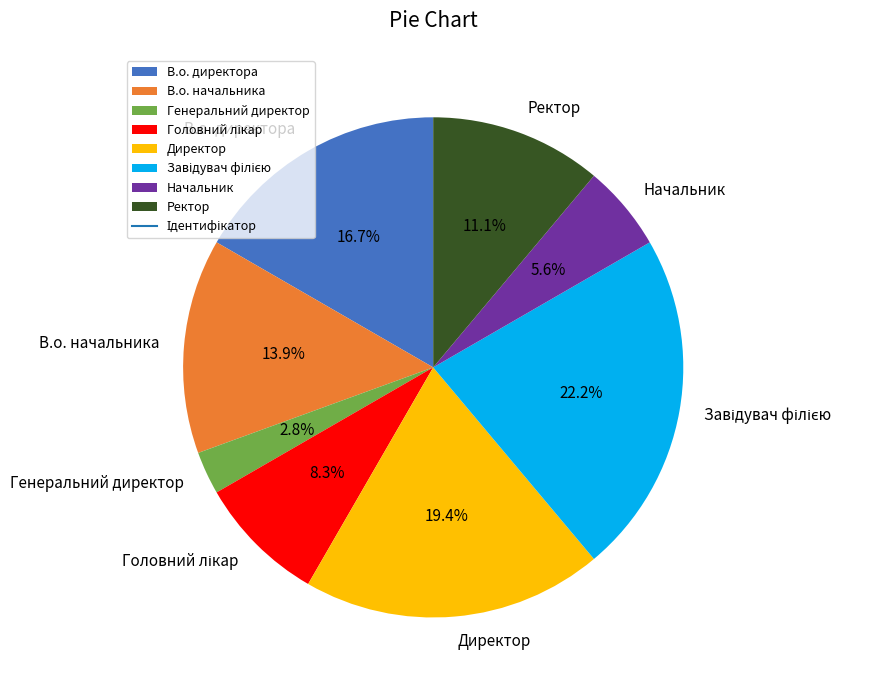

What portion of the pie excludes Ректор?

88.9%